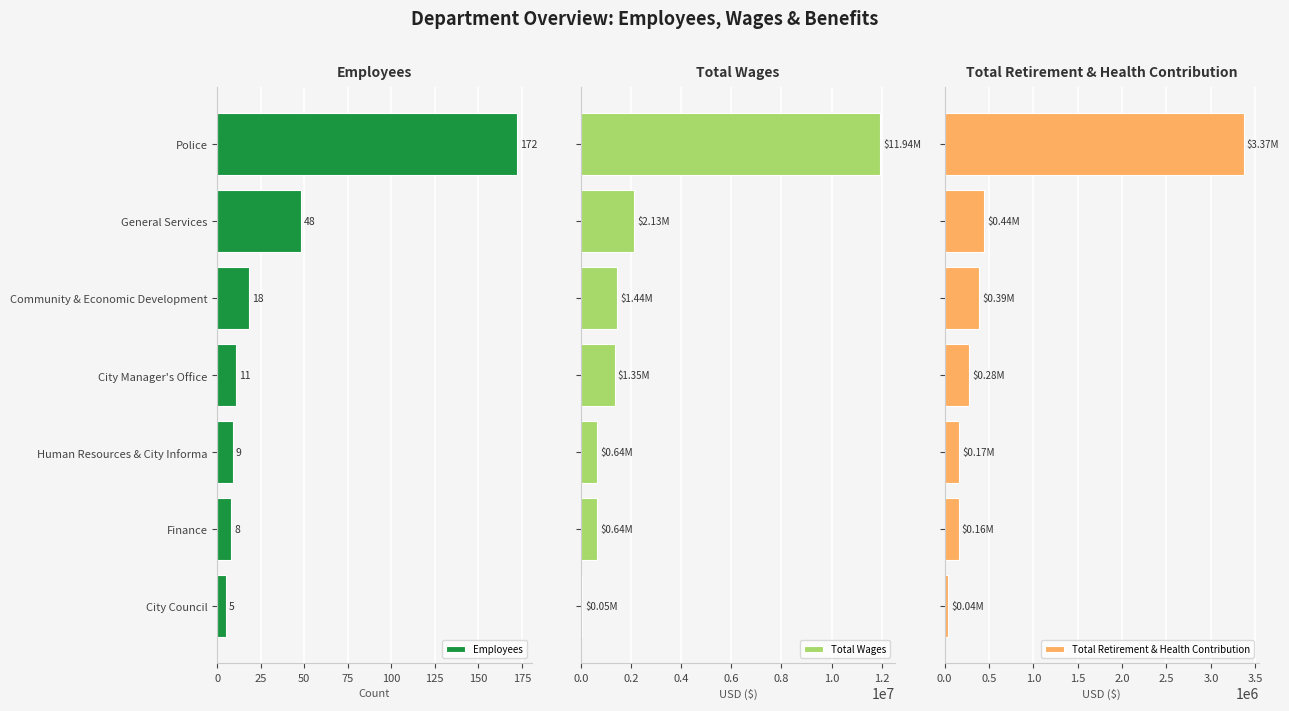

Rank the categories by Employees value from lowest to highest.

City Council, Finance, Human Resources & City Informa, City Manager's Office, Community & Economic Development, General Services, Police